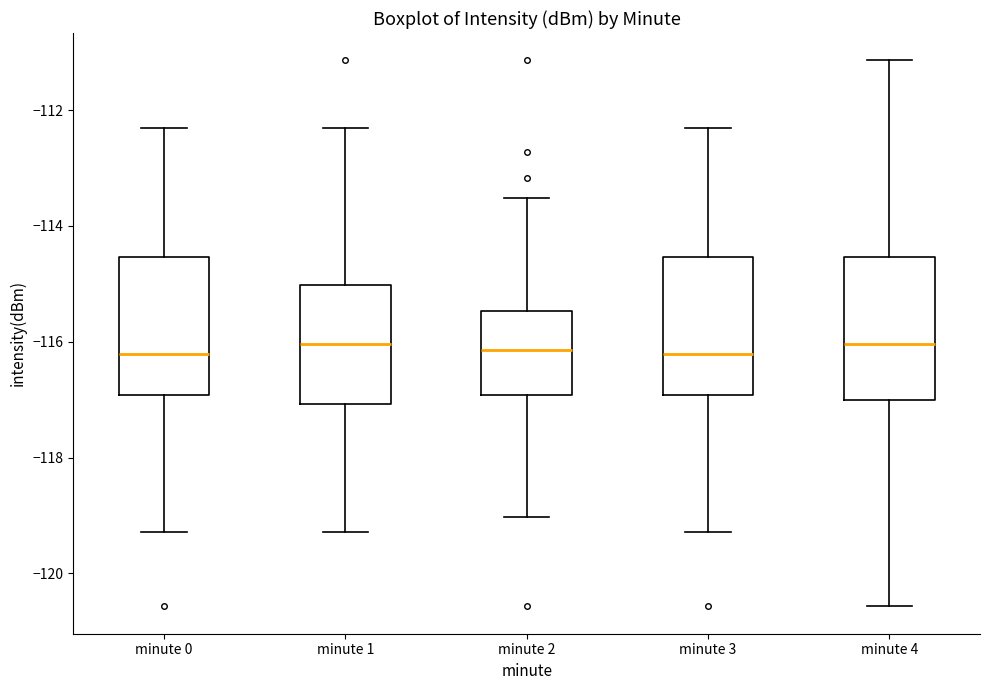

Where is the lower edge of the box for minute 1 on the y-axis? The values are not printed on the chart, so give them approximately, as read against the axis.

-117.0